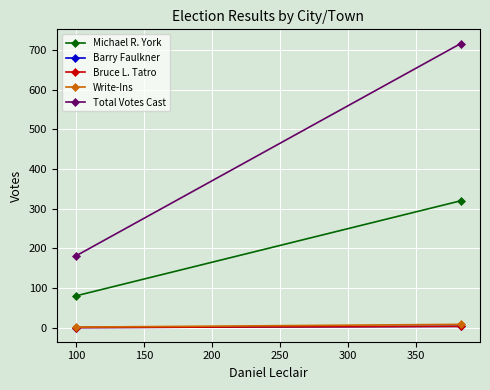

How many values in the Michael R. York series are below 320?

1